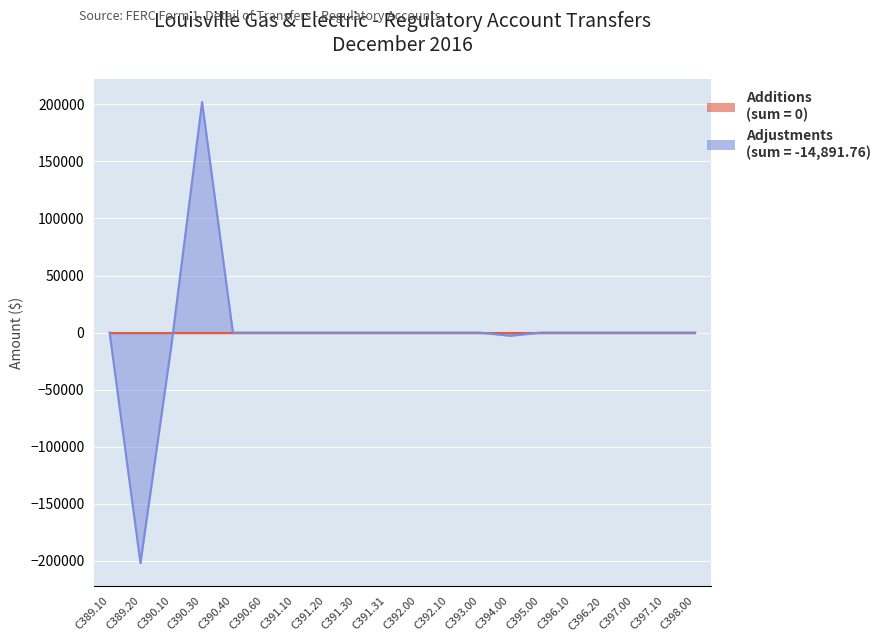

Rank the categories by value from lowest to highest.

C389.20, C390.10, C394.00, C389.10, C390.40, C390.60, C391.10, C391.20, C391.30, C391.31, C392.00, C392.10, C393.00, C395.00, C396.10, C396.20, C397.00, C397.10, C398.00, C390.30